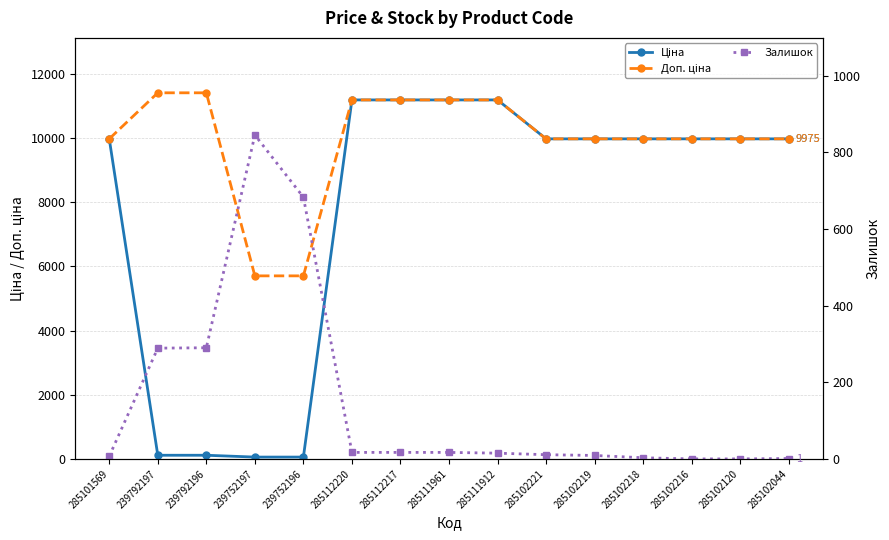

List the labels in order of Залишок value, largest first.

239752197, 239752196, 239792196, 239792197, 285112220, 285112217, 285111961, 285111912, 285102221, 285102219, 285101569, 285102218, 285102044, 285102216, 285102120